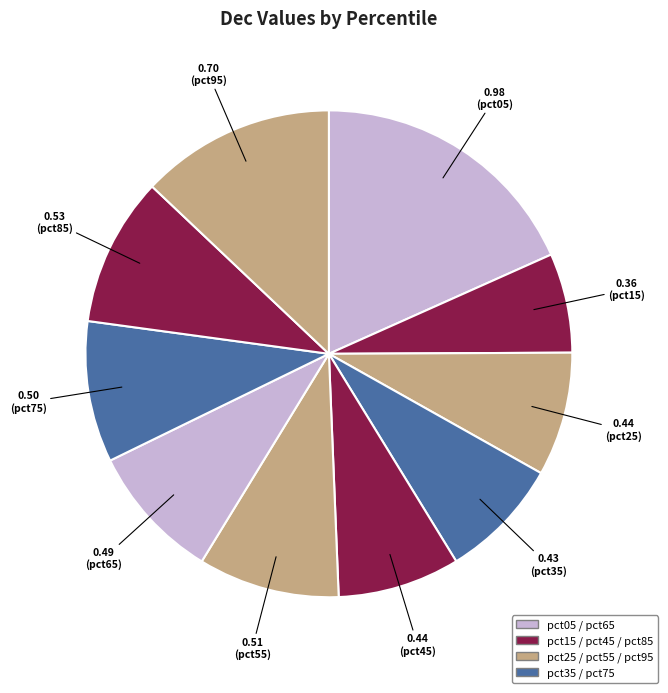

Count the number of slices in the pie.

10